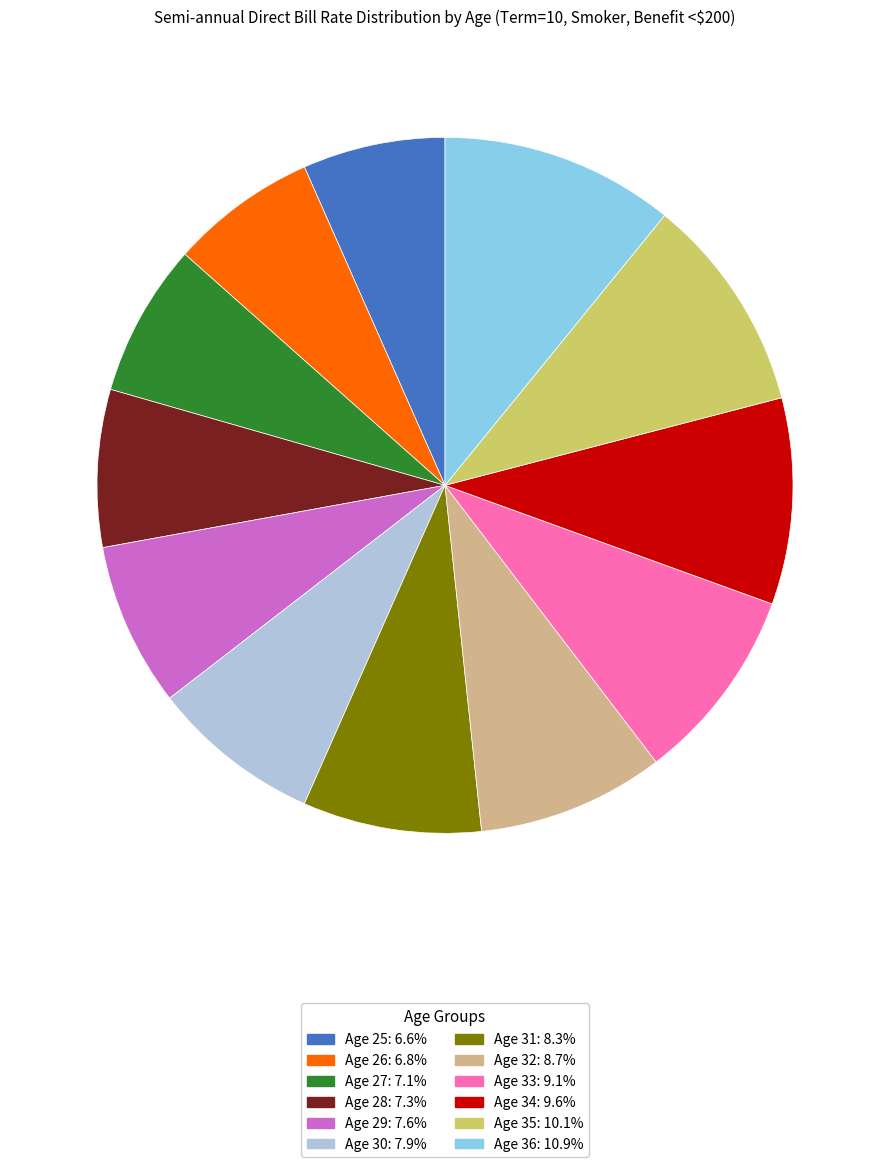

Combined, do Age 33 and Age 30 account for over 50%?

No